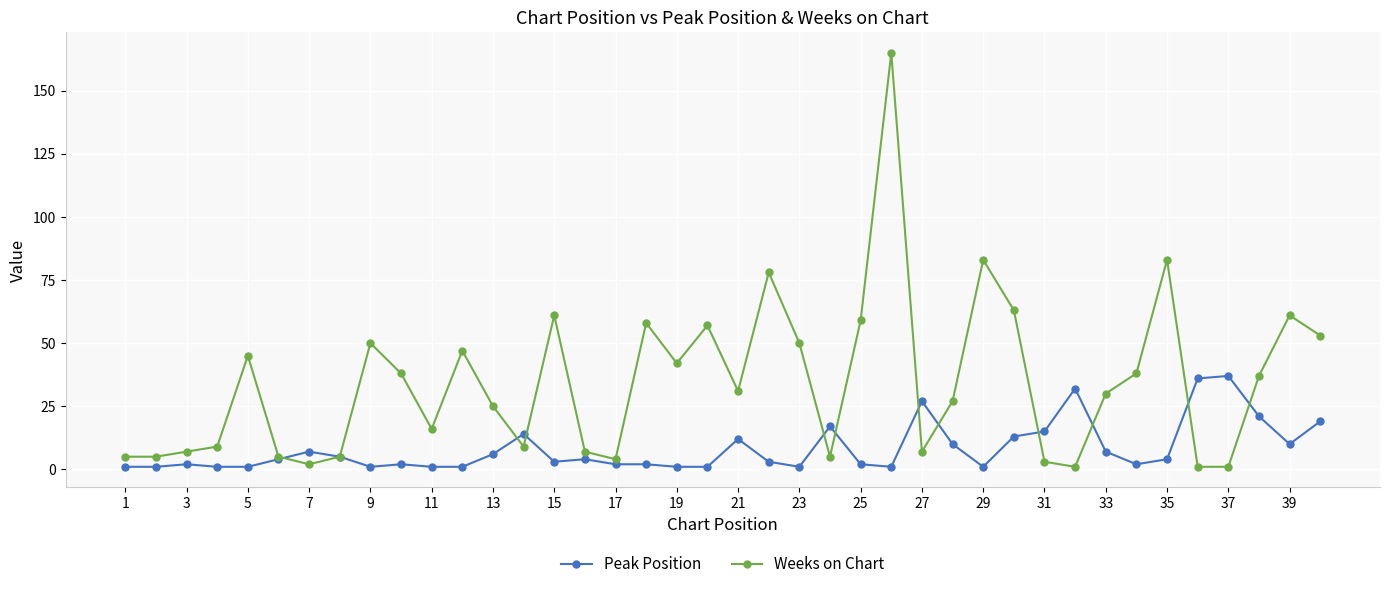

Which series has the widest spread of values?

Weeks on Chart